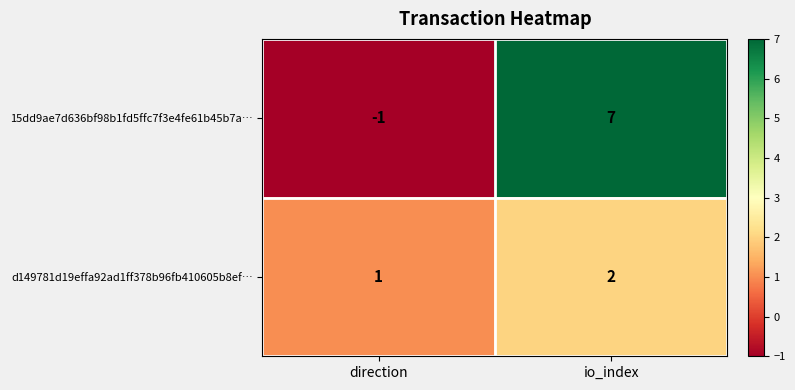

Rank the series by their average value, from highest to lowest.

15dd9ae7d636bf98b1fd5ffc7f3e4fe61b45b7a…, d149781d19effa92ad1ff378b96fb410605b8ef…